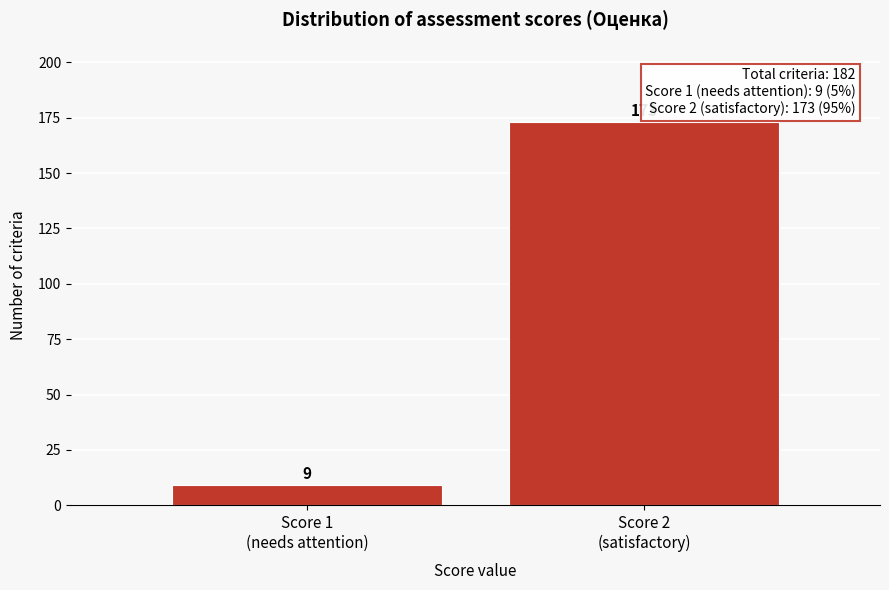

Reading right to left, extract all data points from this chart.

173	9